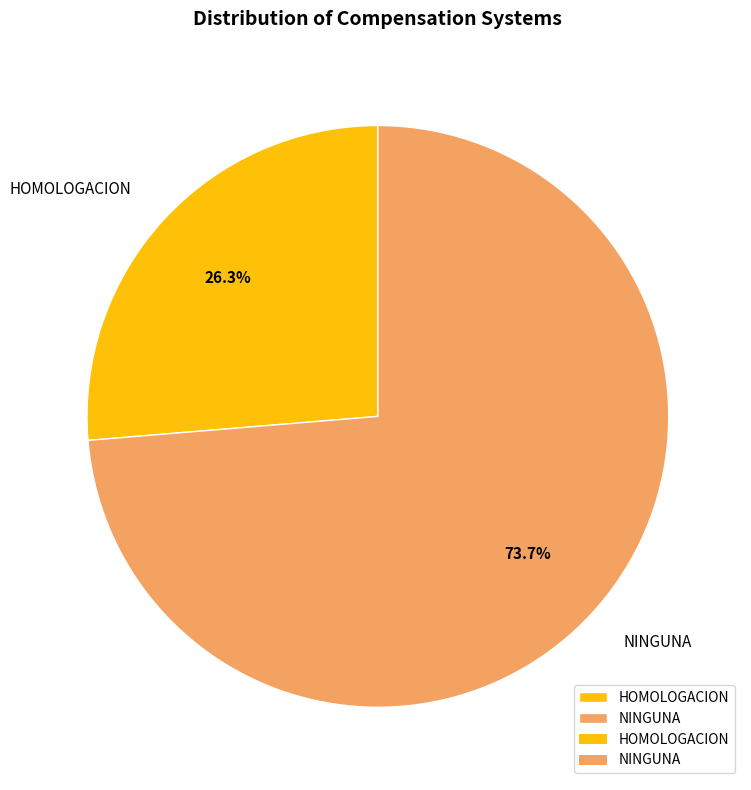

True or false: HOMOLOGACION accounts for 8% of the total.

False